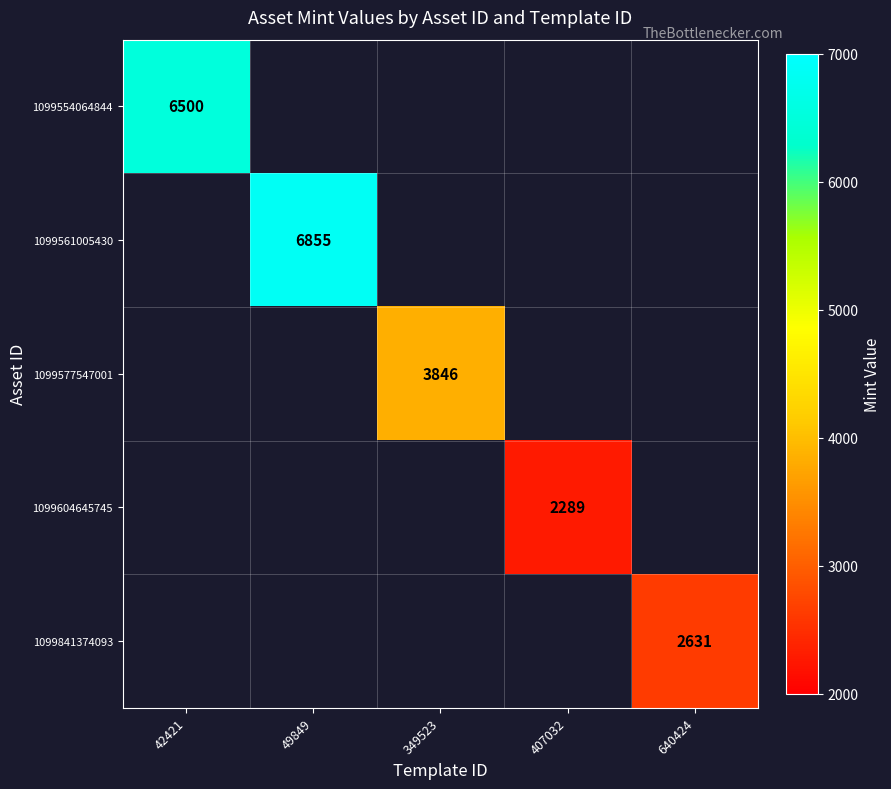

The 1099561005430 series shows 4748 at 49849. True or false?

False